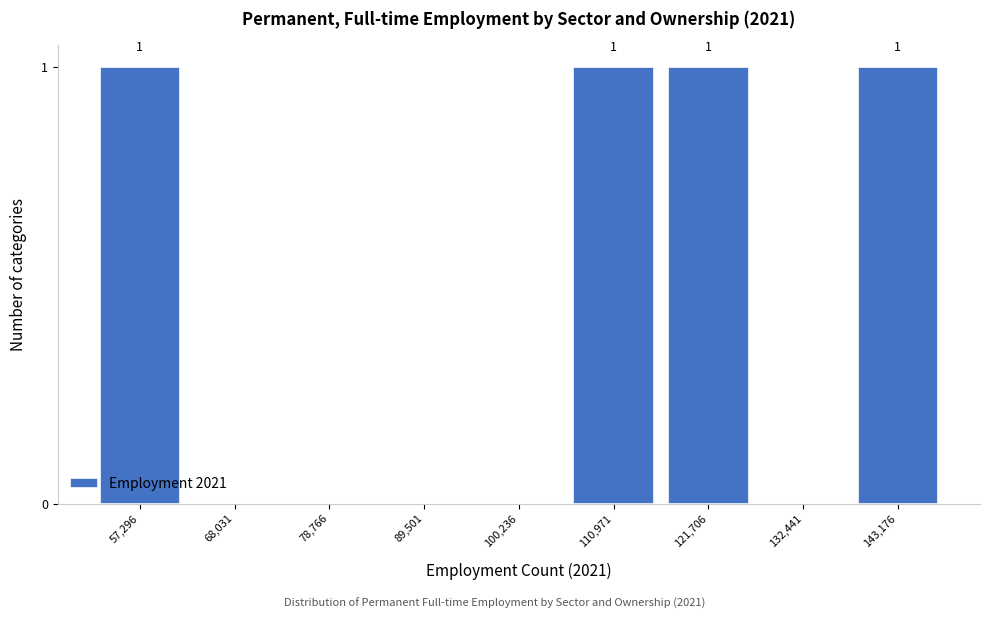

Reading left to right, transcribe all the data shown in this chart.

57,296=1	68,031=0	78,766=0	89,501=0	100,236=0	110,971=1	121,706=1	132,441=0	143,176=1